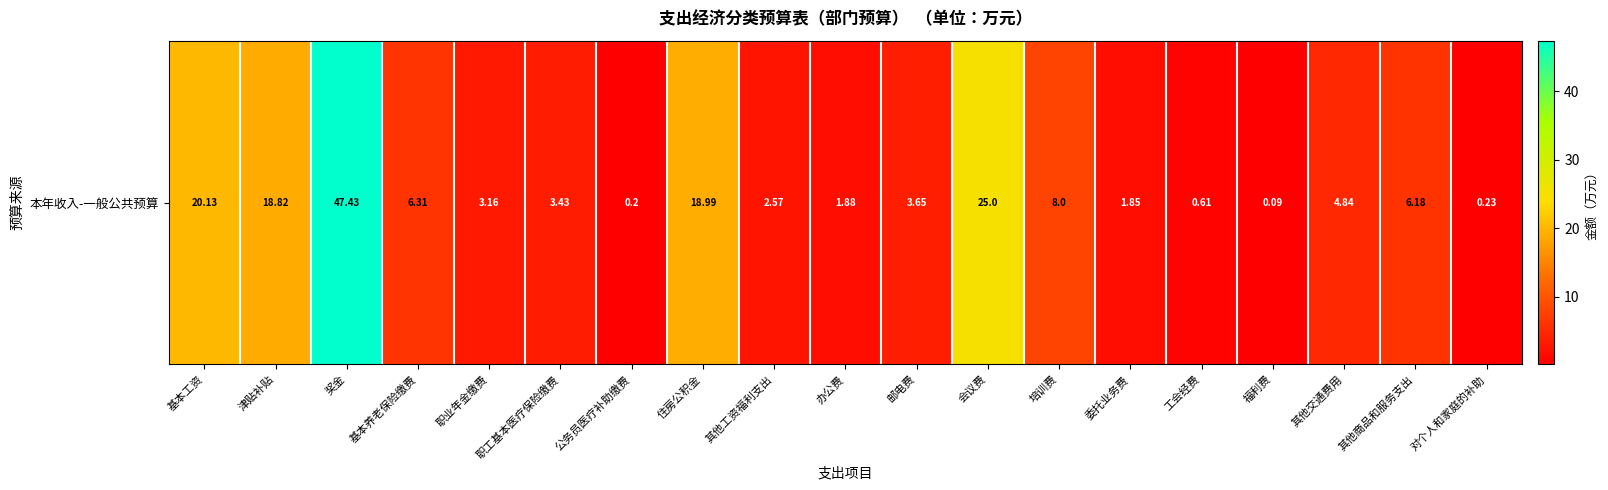

Rank the categories by value from highest to lowest.

奖金, 会议费, 基本工资, 住房公积金, 津贴补贴, 培训费, 基本养老保险缴费, 其他商品和服务支出, 其他交通费用, 邮电费, 职工基本医疗保险缴费, 职业年金缴费, 其他工资福利支出, 办公费, 委托业务费, 工会经费, 对个人和家庭的补助, 公务员医疗补助缴费, 福利费